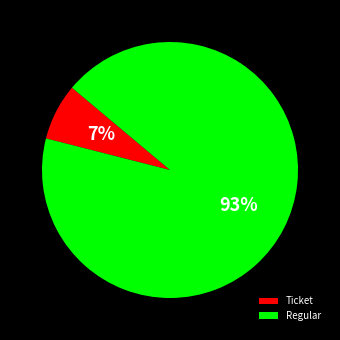

Rank the categories by value from highest to lowest.

Regular, Ticket